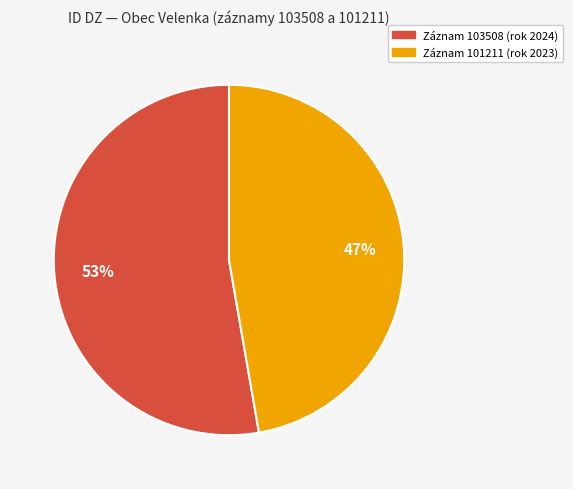

Is there any slice that represents more than half of the pie?

Yes